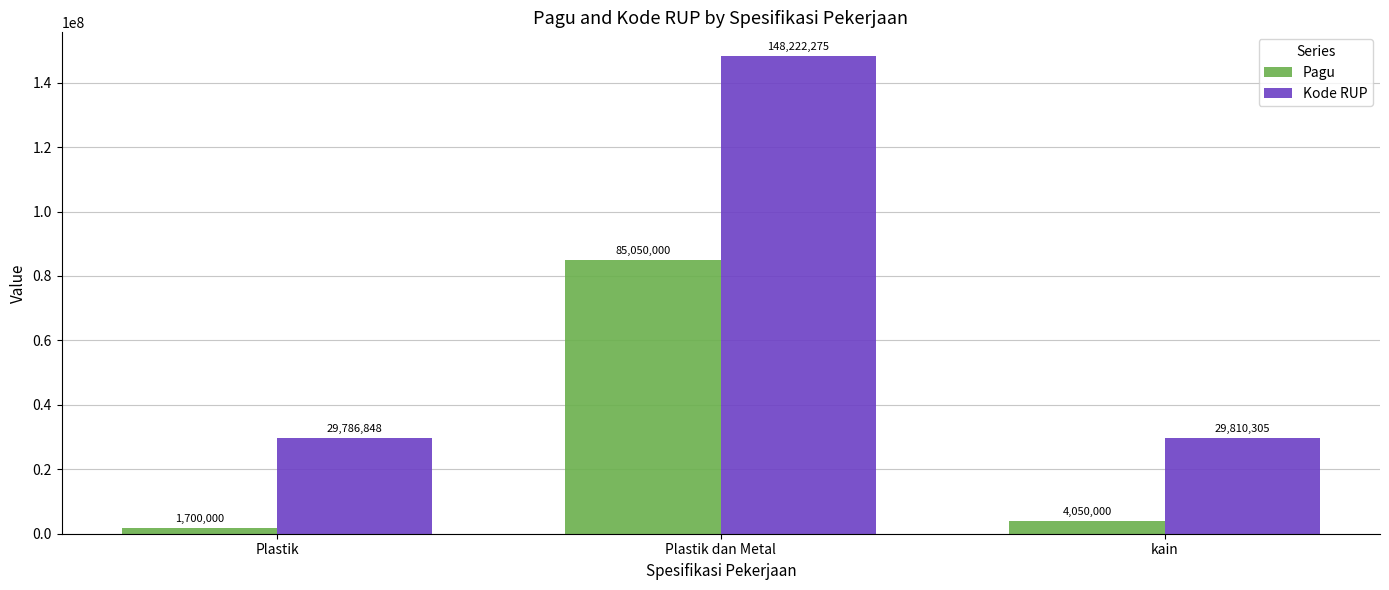

At which label is Kode RUP closest to 89004561?

kain